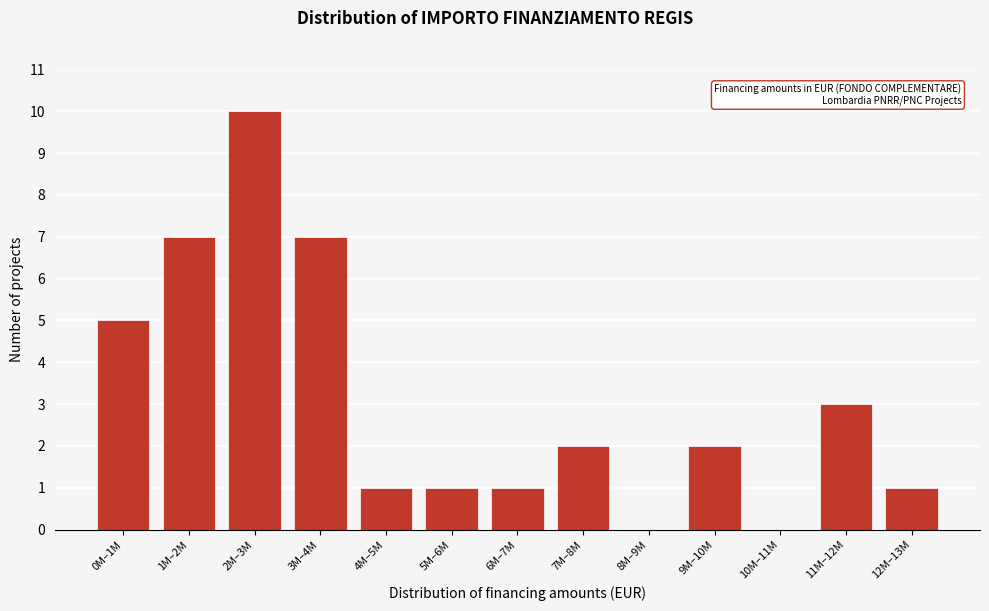

Reading left to right, extract all data points from this chart.

0M–1M=5	1M–2M=7	2M–3M=10	3M–4M=7	4M–5M=1	5M–6M=1	6M–7M=1	7M–8M=2	8M–9M=0	9M–10M=2	10M–11M=0	11M–12M=3	12M–13M=1